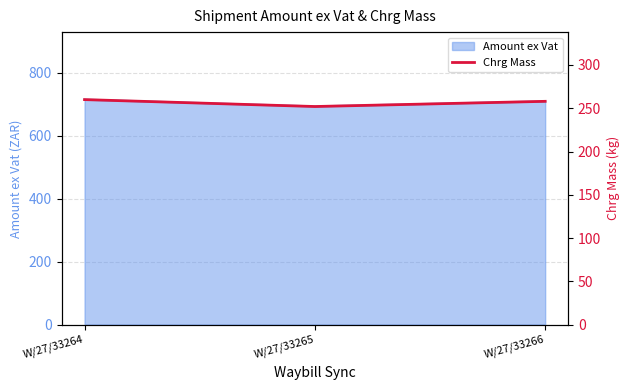

List the labels in order of value, smallest first.

W/27/33265, W/27/33266, W/27/33264